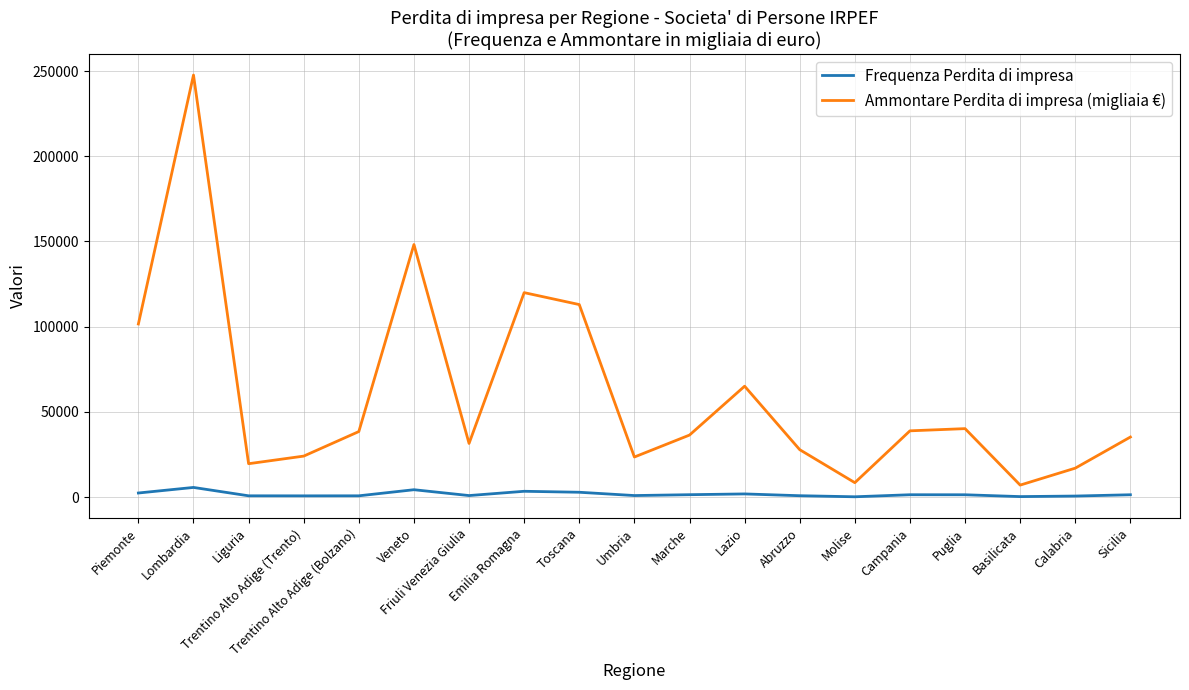

What is the difference between the highest and lowest values at Basilicata?

6750